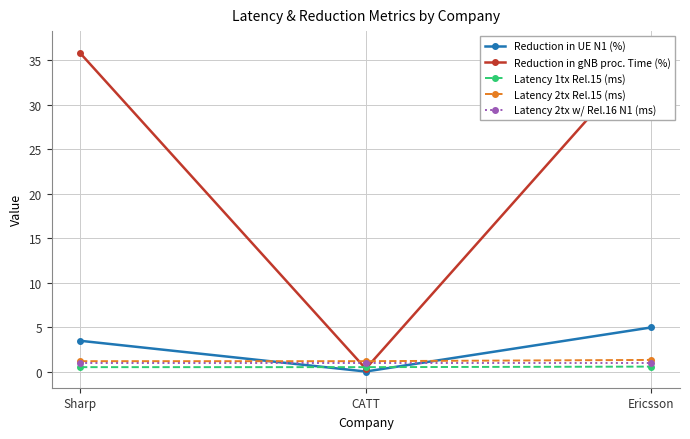

What is the label of the 2nd point from the left?

CATT